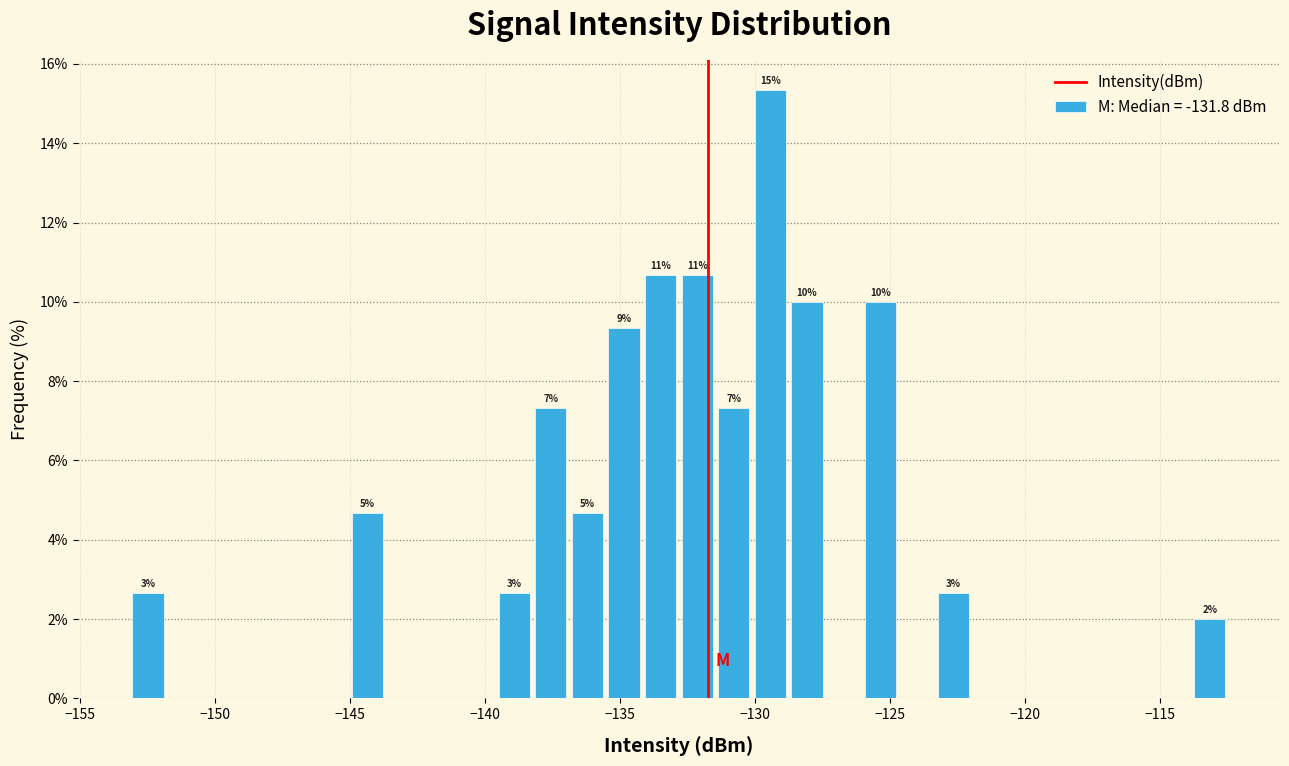

Around what value on the x-axis is the tallest bar? Give the approximate position of its centre, as read against the axis.

-129.5